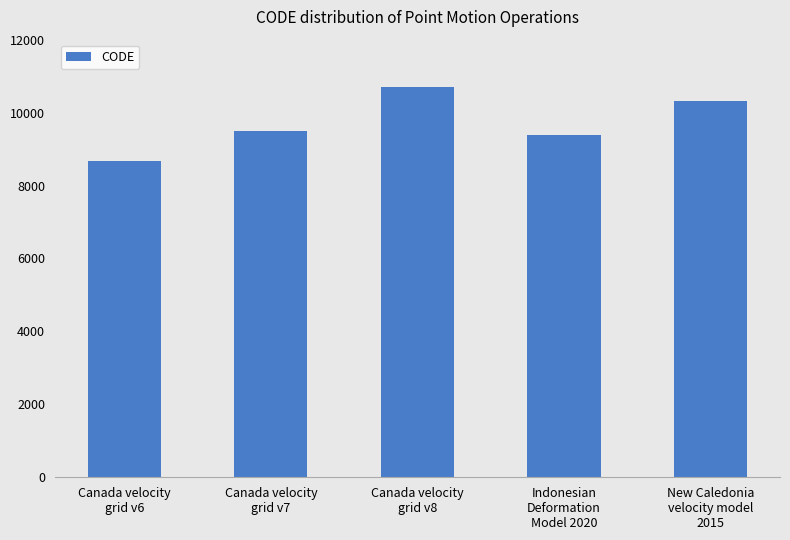

What is the label of the 4th bar from the right?

Canada velocity
grid v7